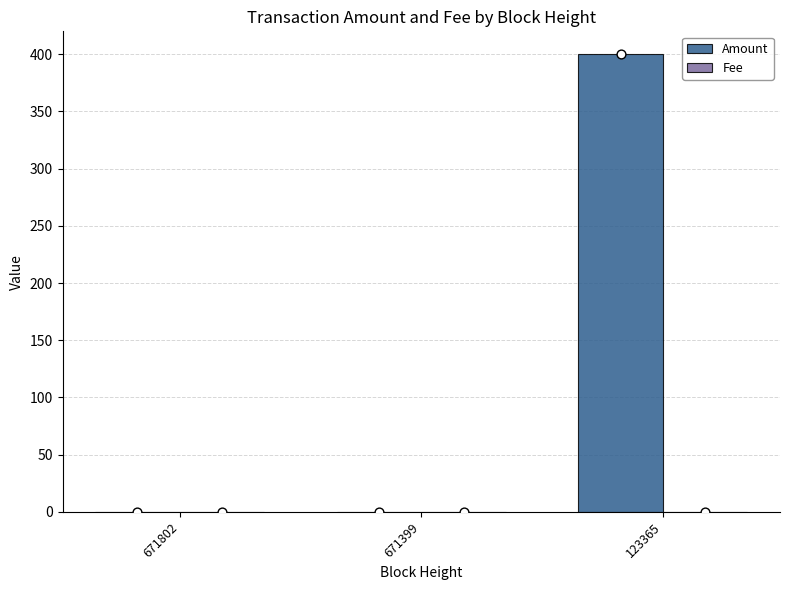

Which series contains the lowest Y value?

Fee